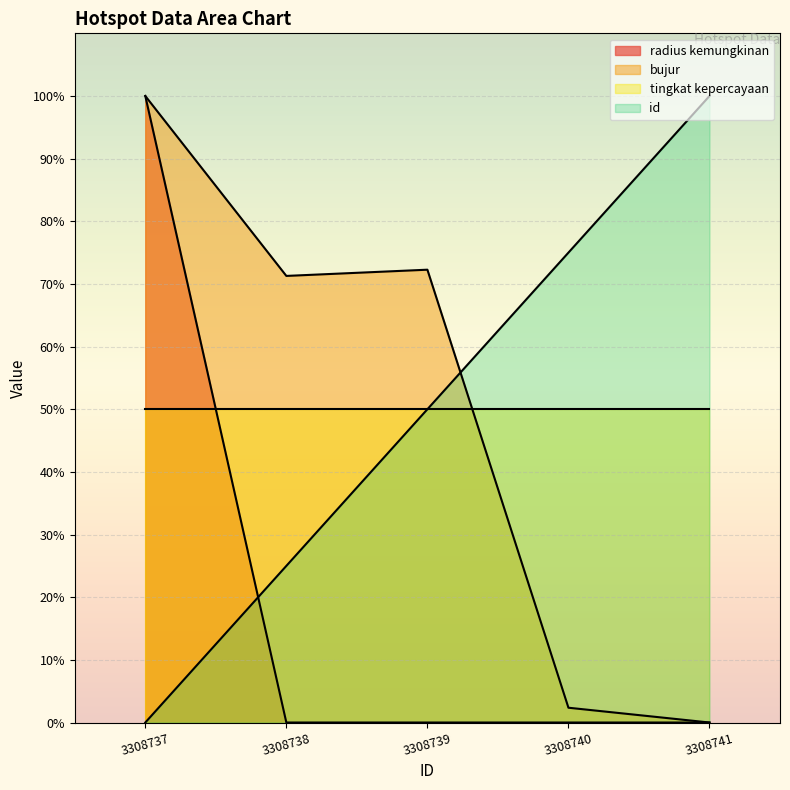

Where does the bujur series first go above 71?

3308737